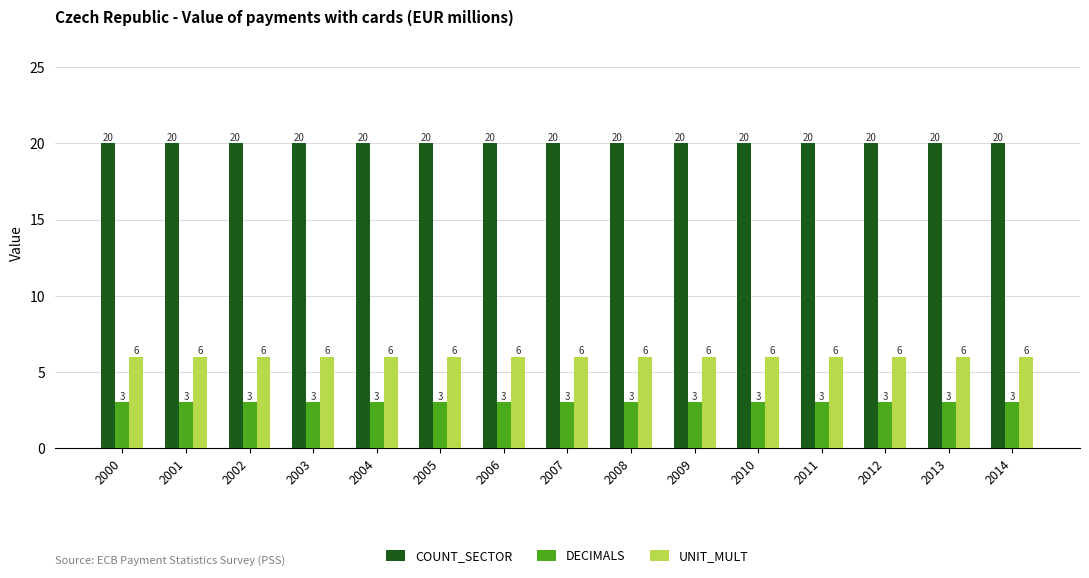

Read the DECIMALS value at 2006.

3